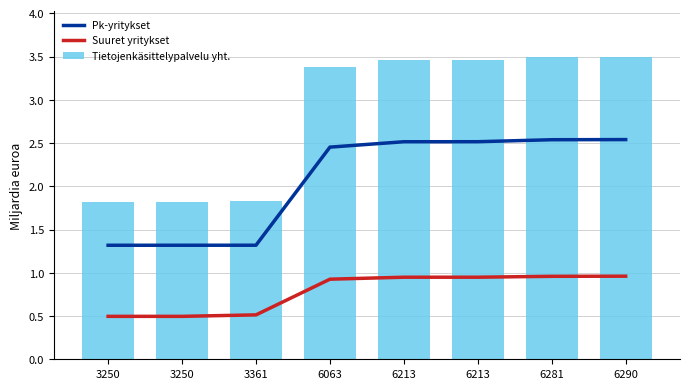

The Tietojenkäsittelypalvelu yht. series shows 5.9 at 6290. True or false?

False